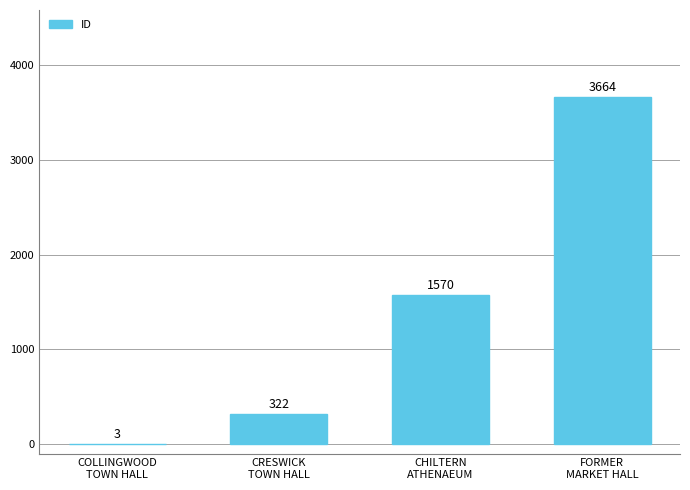

What is the change in value from COLLINGWOOD
TOWN HALL to CHILTERN
ATHENAEUM?

+1567